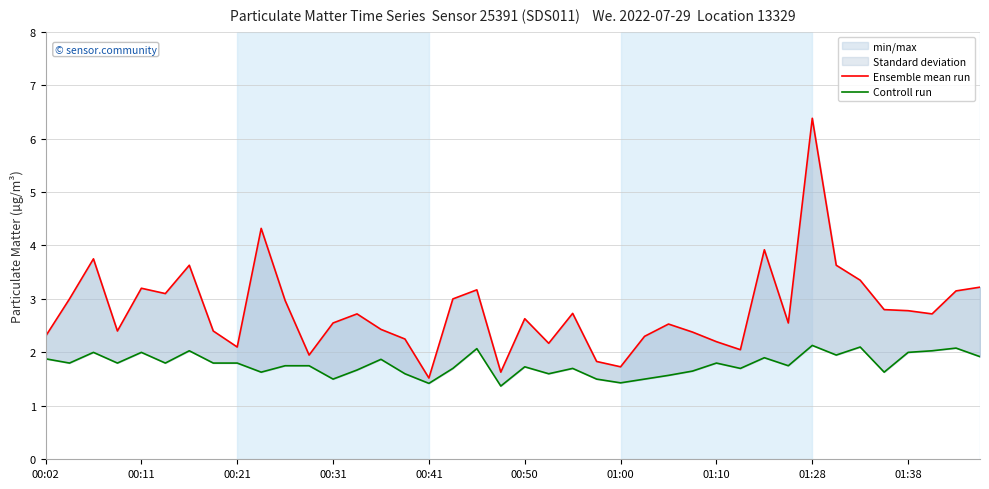

How many data points in Ensemble mean run are less than 2?

5